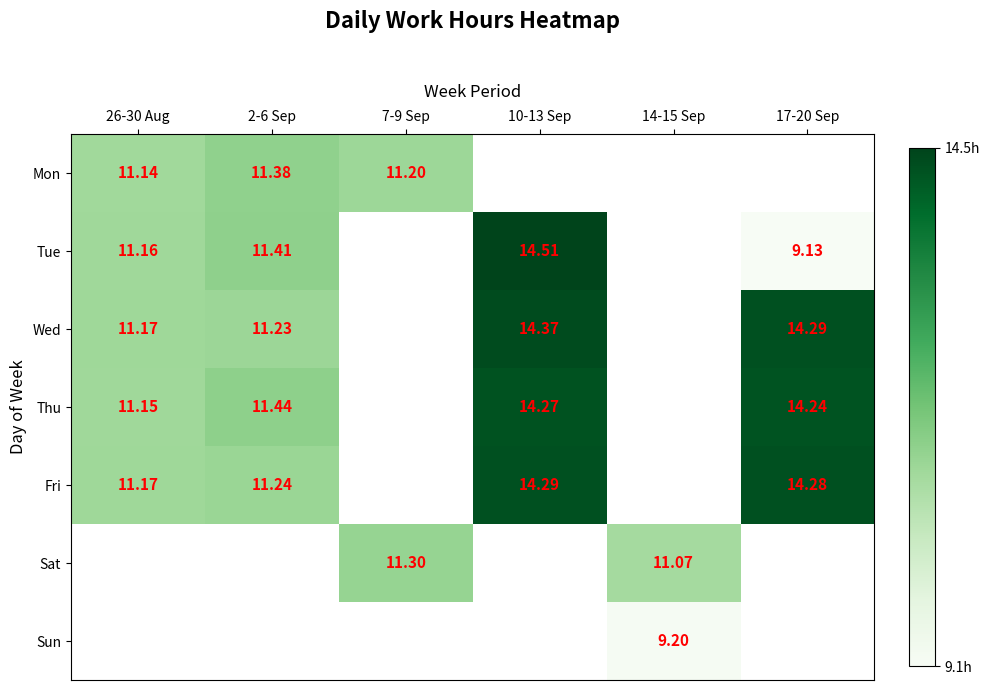

Is the value of Fri at 10-13 Sep greater than the value of Thu at 2-6 Sep?

Yes